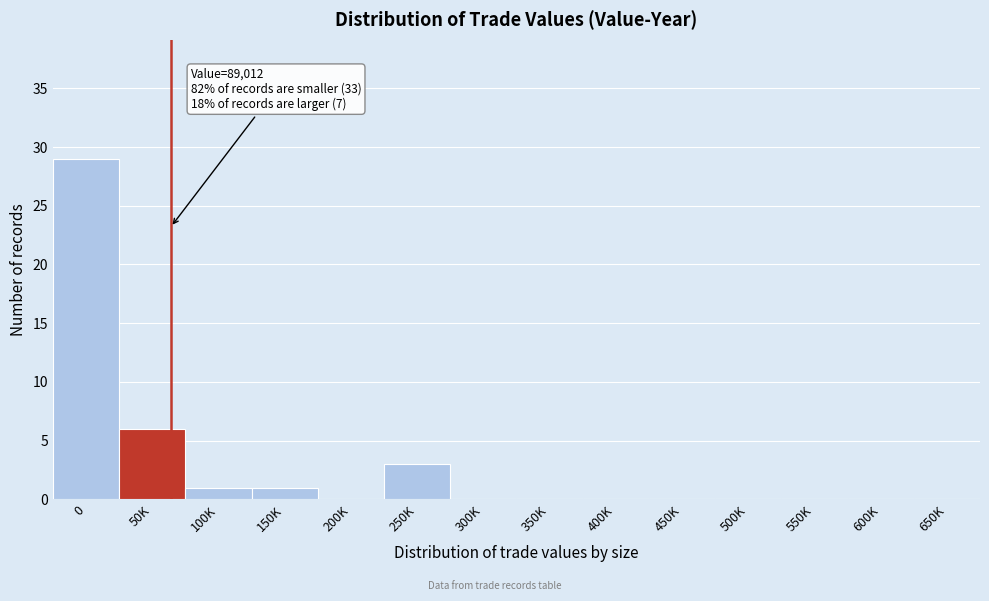

Reading left to right, transcribe all the data shown in this chart.

0=29	50K=6	100K=1	150K=1	200K=0	250K=3	300K=0	350K=0	400K=0	450K=0	500K=0	550K=0	600K=0	650K=0